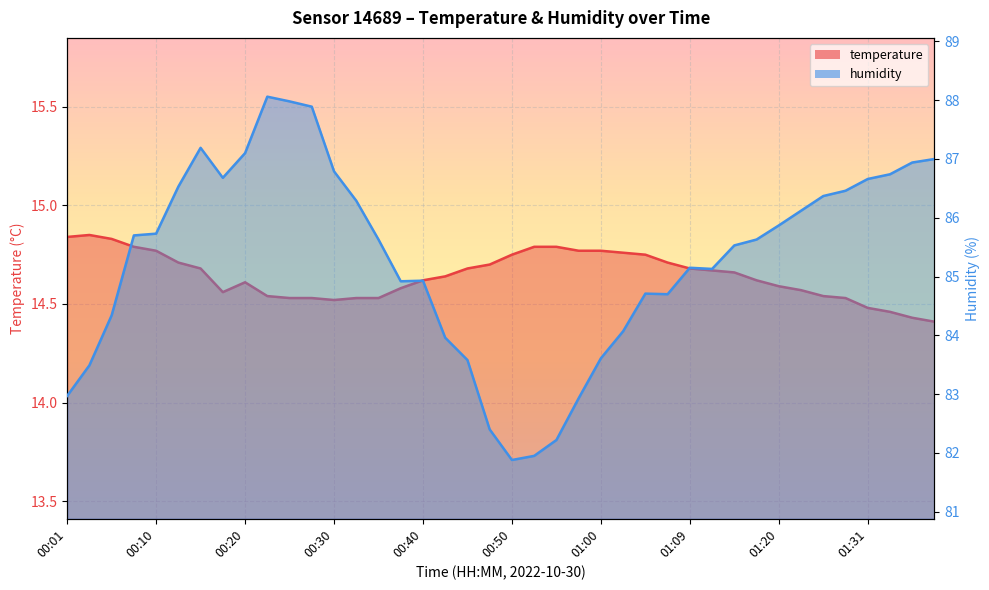

True or false: temperature and humidity intersect in this chart.

False